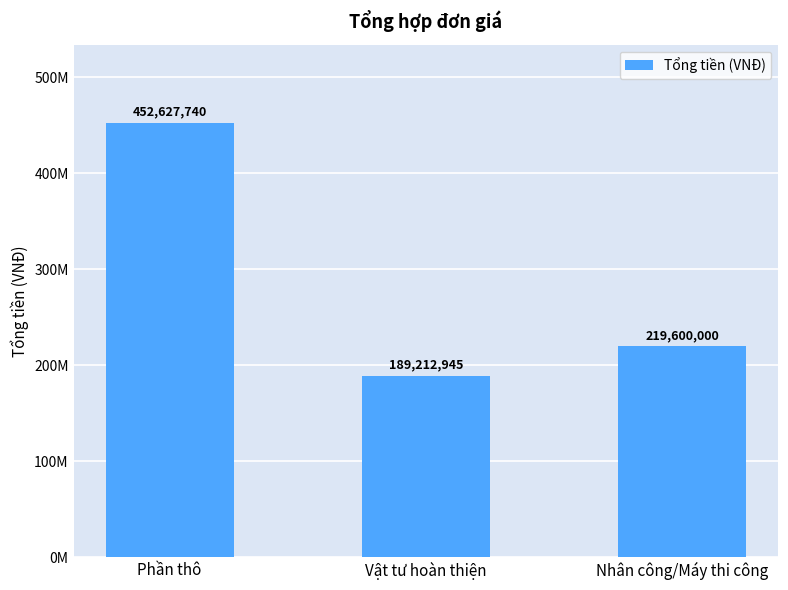

How many bars are there in total?

3